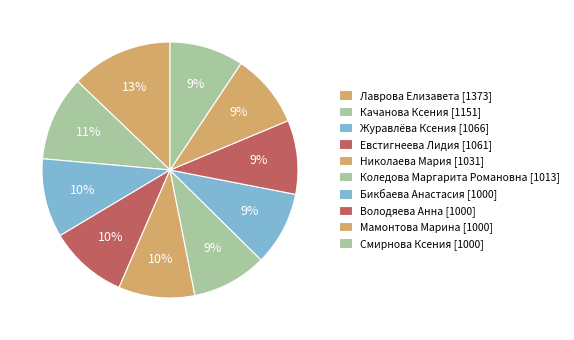

How many slices are in this pie chart?

10